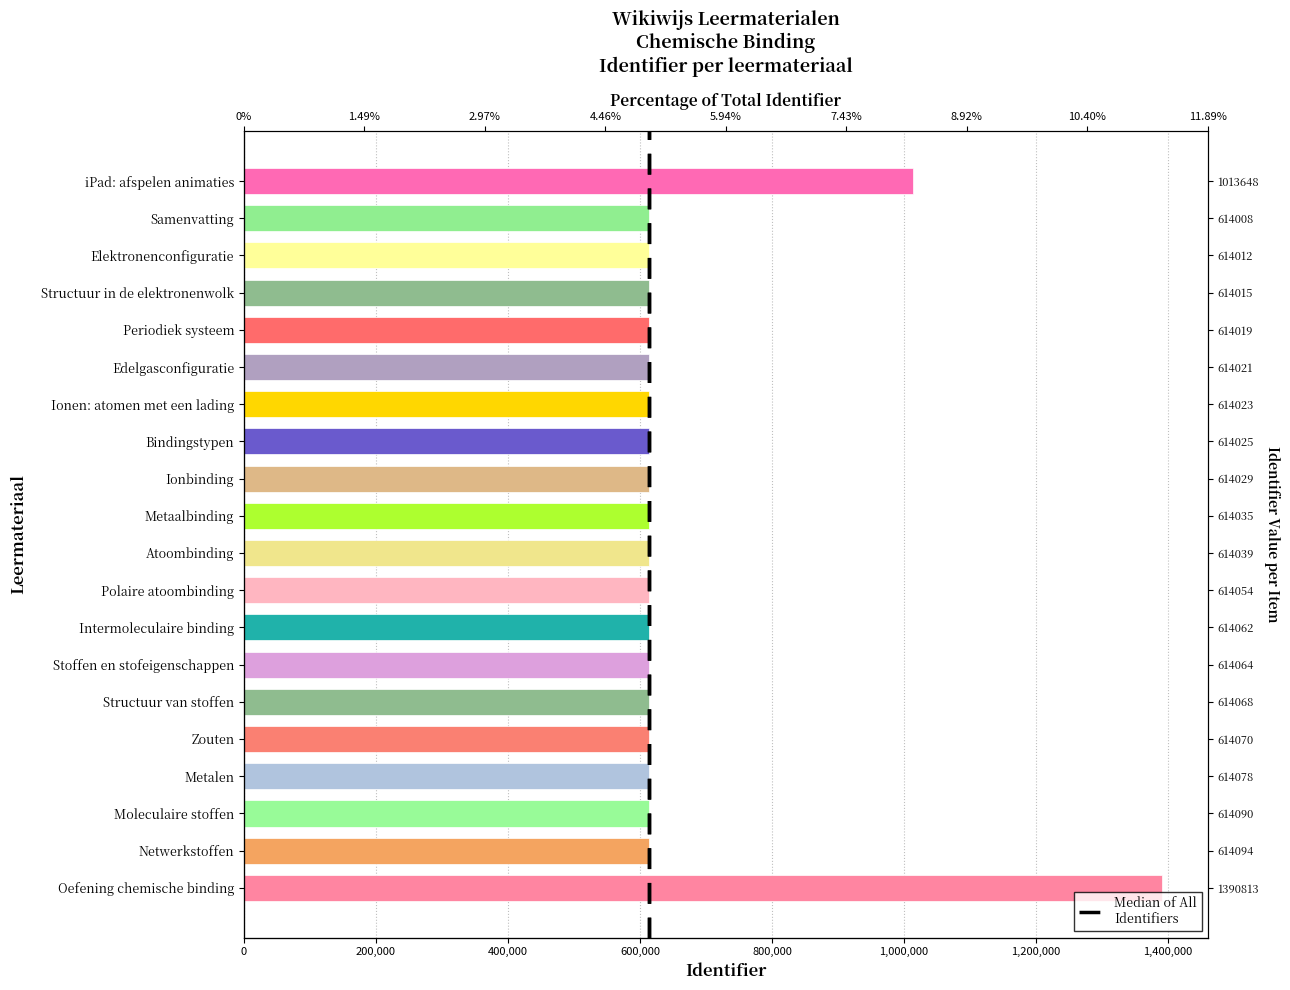

What is the average value?

672863